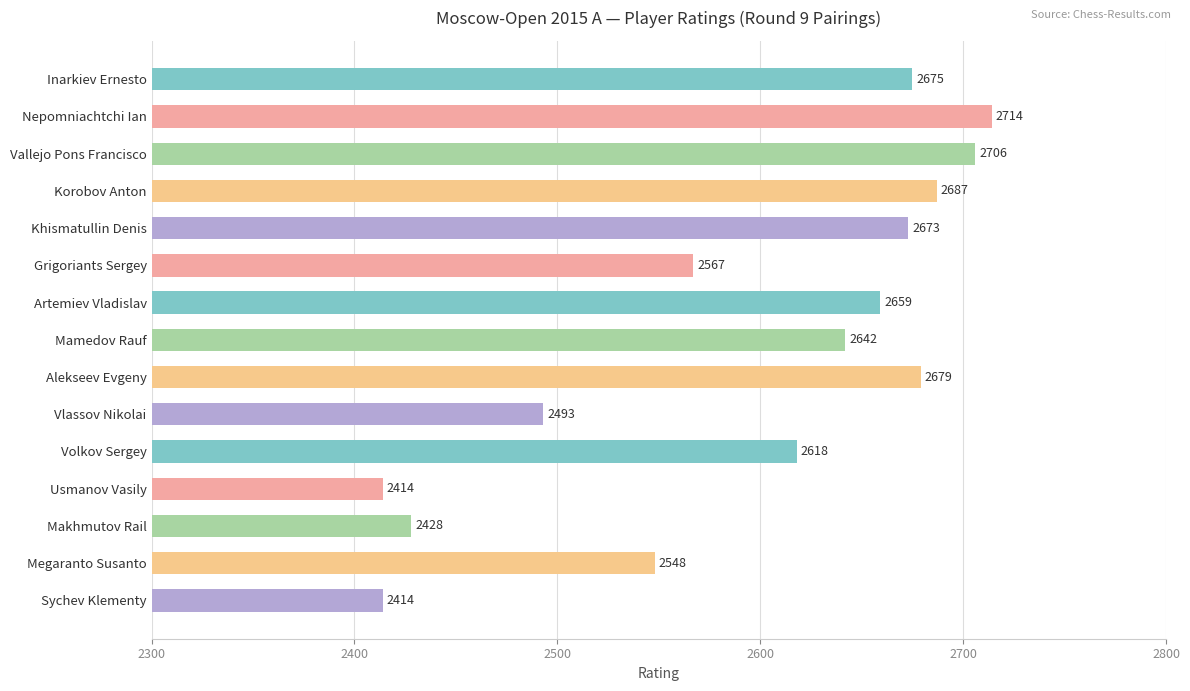

Reading top to bottom, what are all the values shown in this chart?

Inarkiev Ernesto=2675	Nepomniachtchi Ian=2714	Vallejo Pons Francisco=2706	Korobov Anton=2687	Khismatullin Denis=2673	Grigoriants Sergey=2567	Artemiev Vladislav=2659	Mamedov Rauf=2642	Alekseev Evgeny=2679	Vlassov Nikolai=2493	Volkov Sergey=2618	Usmanov Vasily=2414	Makhmutov Rail=2428	Megaranto Susanto=2548	Sychev Klementy=2414